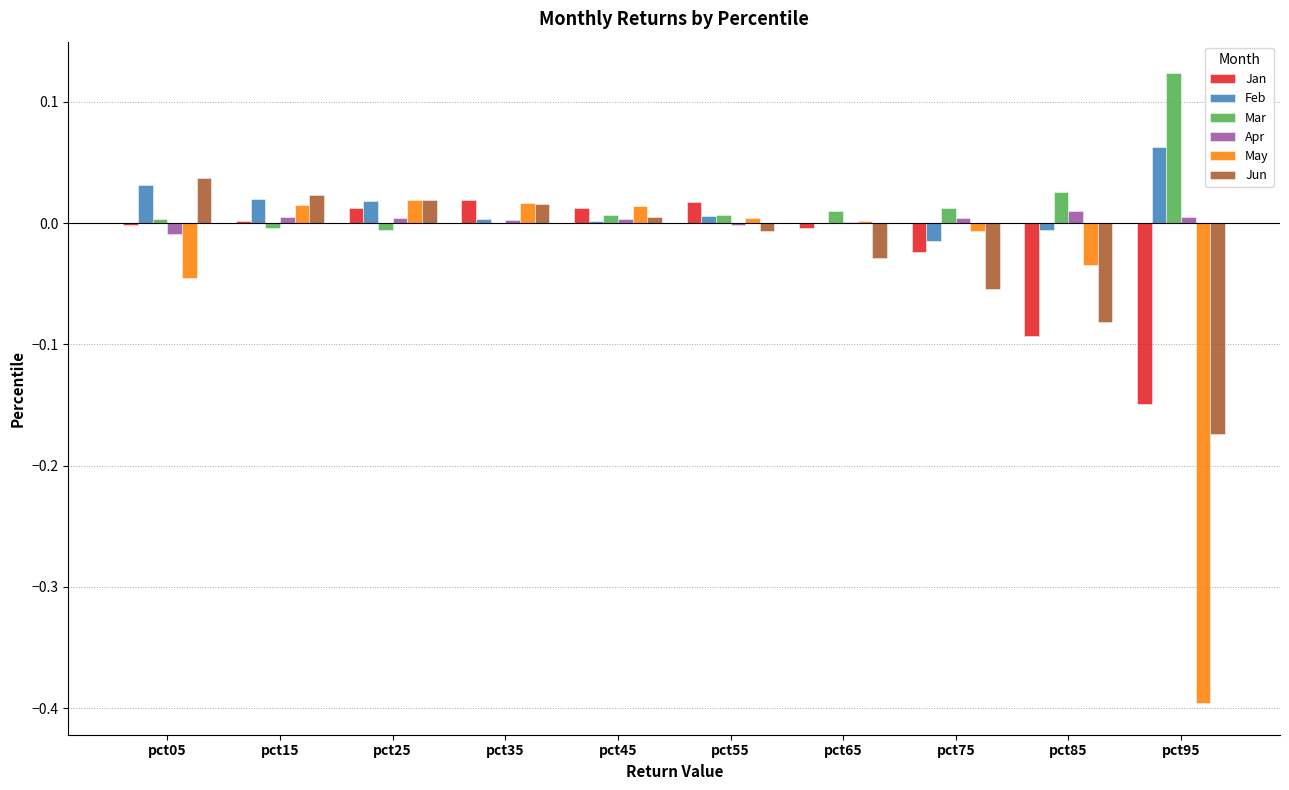

At which category does the chart reach its peak across all series?

pct95